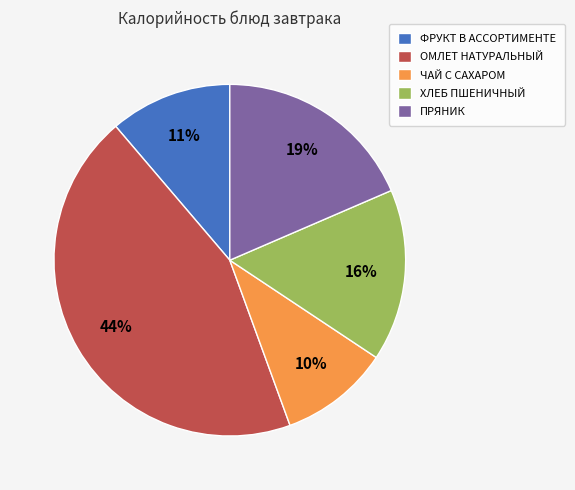

Between ПРЯНИК and ОМЛЕТ НАТУРАЛЬНЫЙ, which is larger?

ОМЛЕТ НАТУРАЛЬНЫЙ